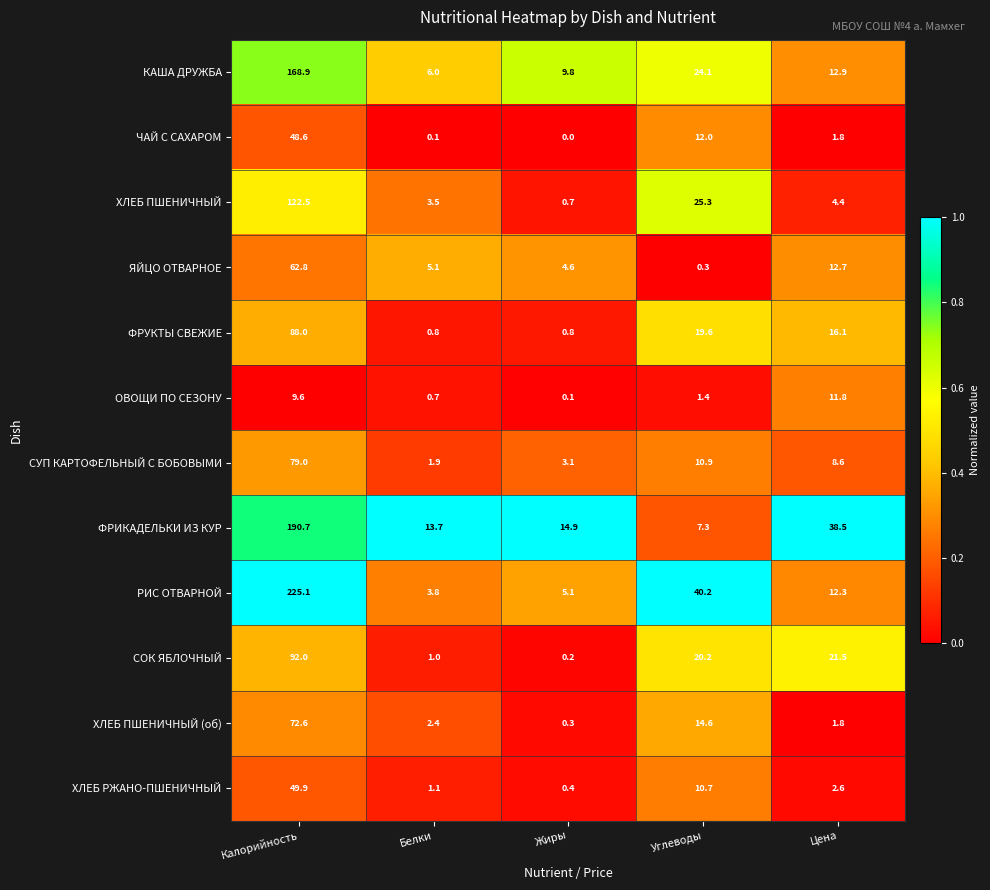

The value of ХЛЕБ ПШЕНИЧНЫЙ at Белки is 3.5. True or false?

True